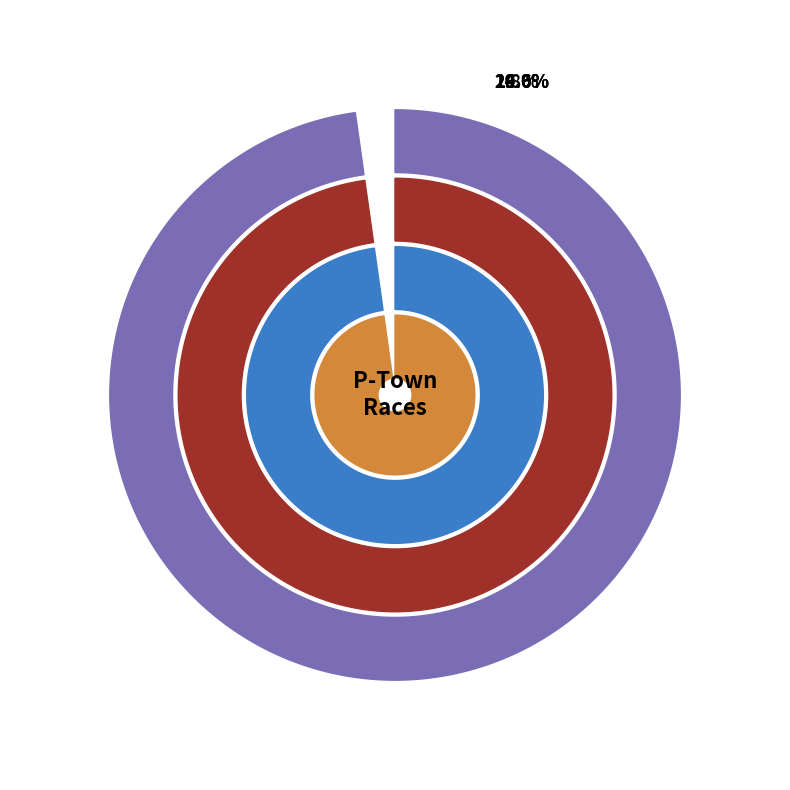

Is it true that P-Town Bicentennial Park is 14% of the pie?

True